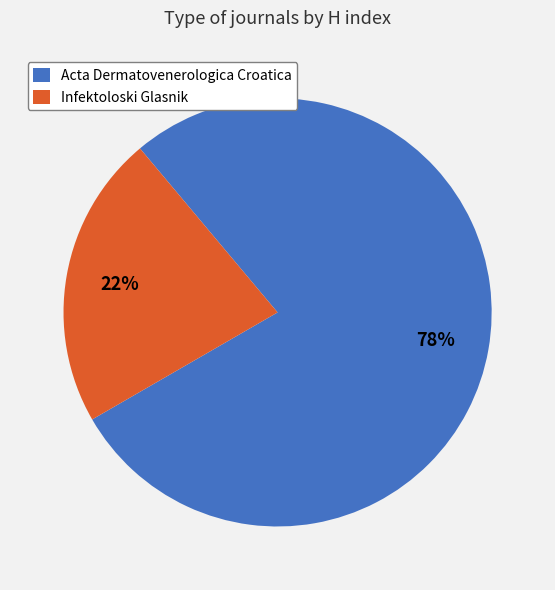

Approximately how many times larger is the value at Acta Dermatovenerologica Croatica compared to Infektoloski Glasnik?

3.5